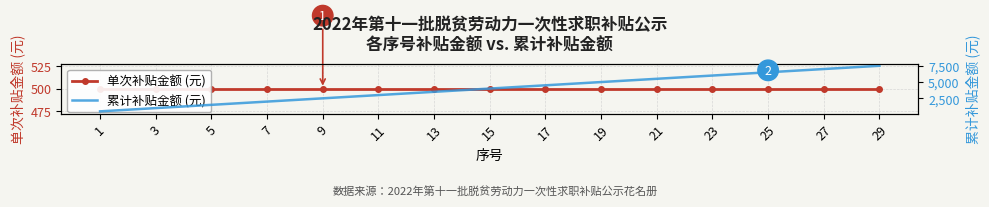

What are all the series names shown in the legend?

单次补贴金额 (元), 累计补贴金额 (元)